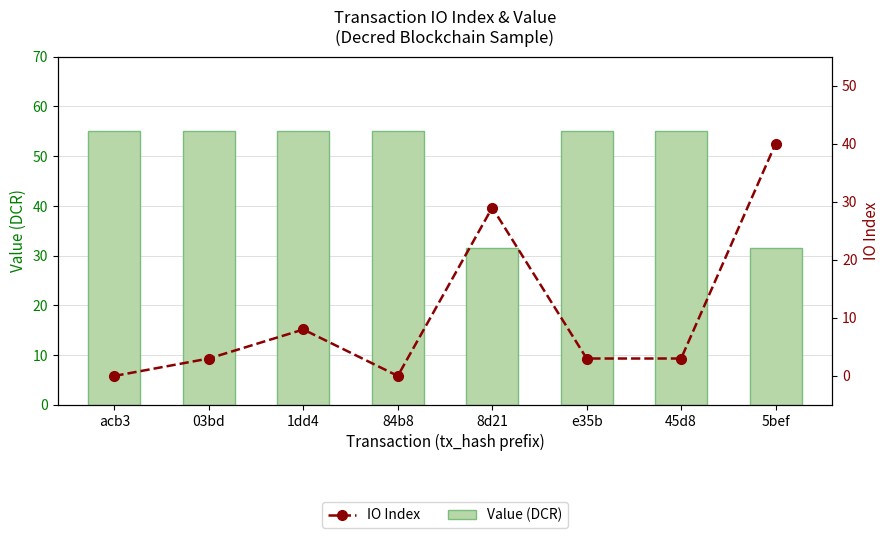

How many groups of bars are there?

8